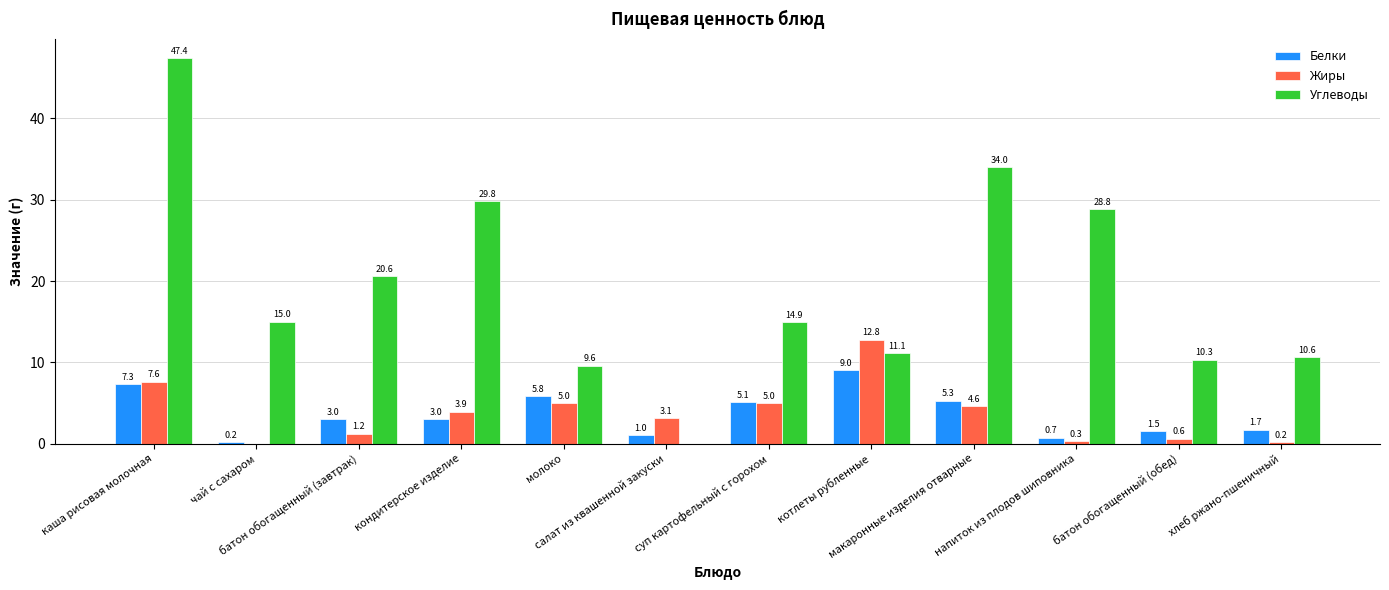

How many groups of bars are there?

12